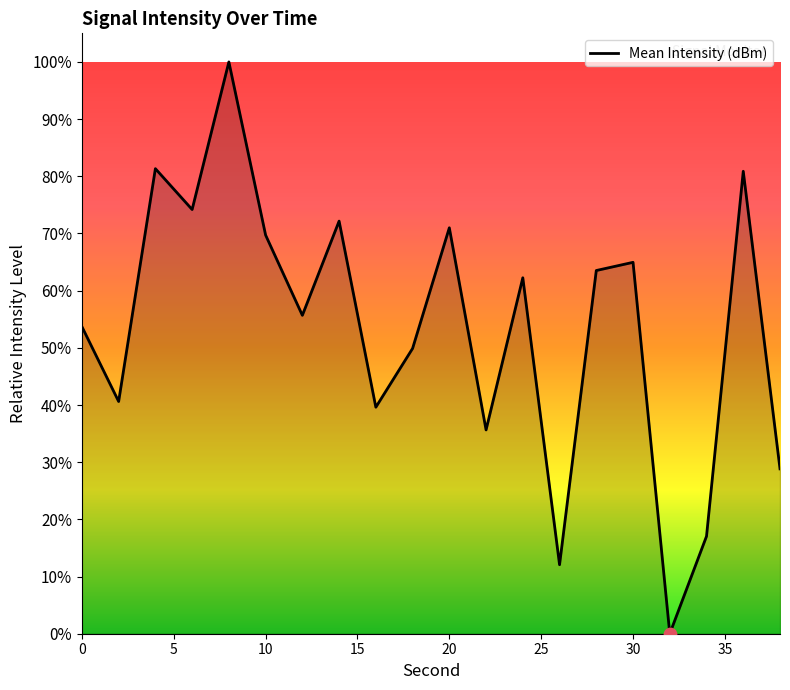

What is the difference between the maximum and minimum values?

100.0